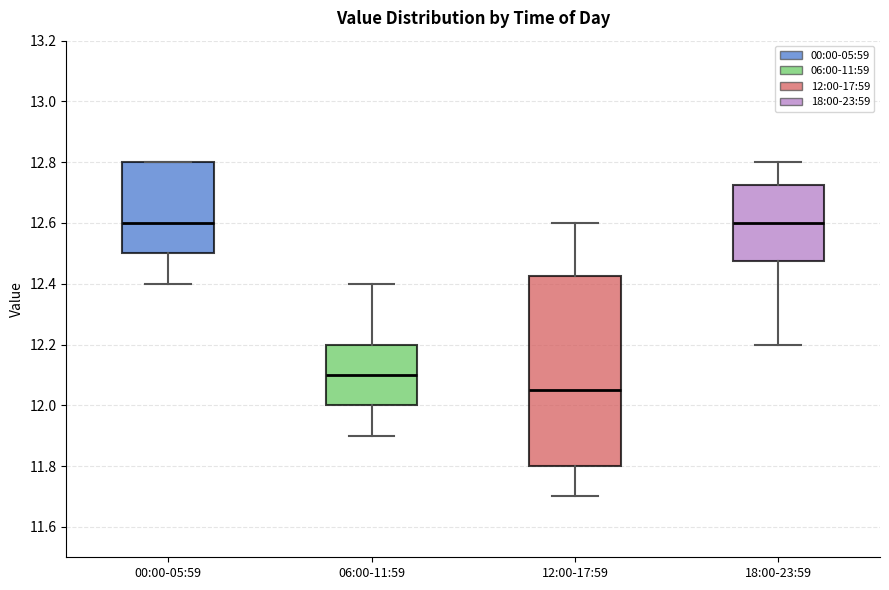

Which box's median line is the lowest?

12:00-17:59